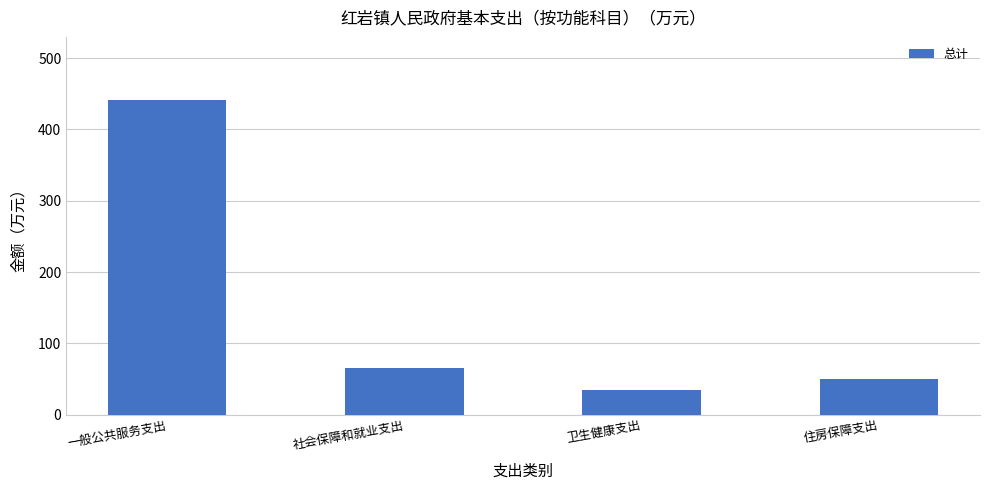

How many bars are there in total?

4